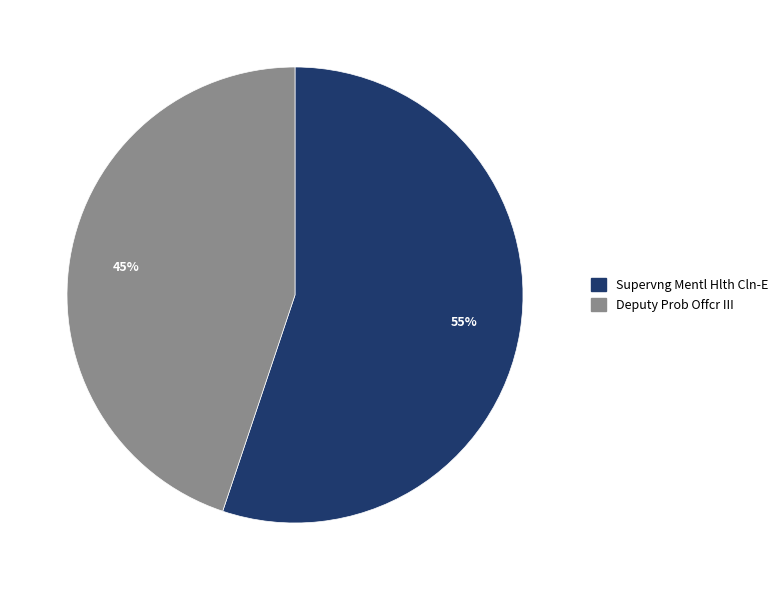

To the nearest percent, what portion does Supervng Mentl Hlth Cln-E represent?

55%